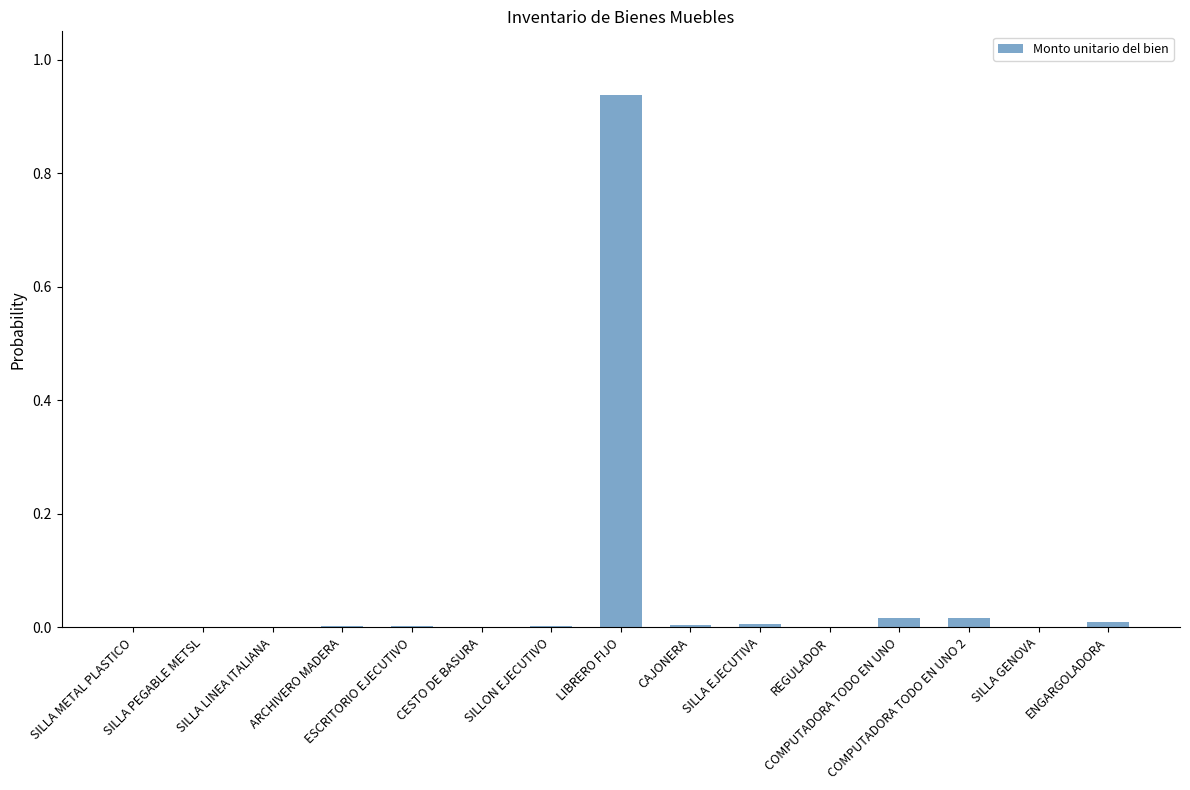

True or false: the data shows 0.0 at SILLA EJECUTIVA.

True